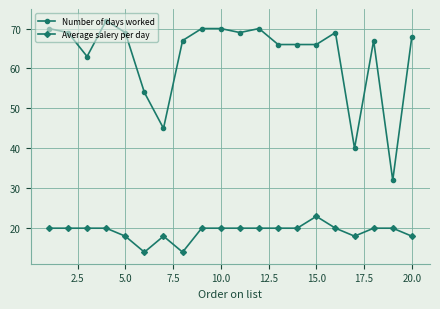

Rank the series by their maximum value, from lowest to highest.

Average salery per day, Number of days worked